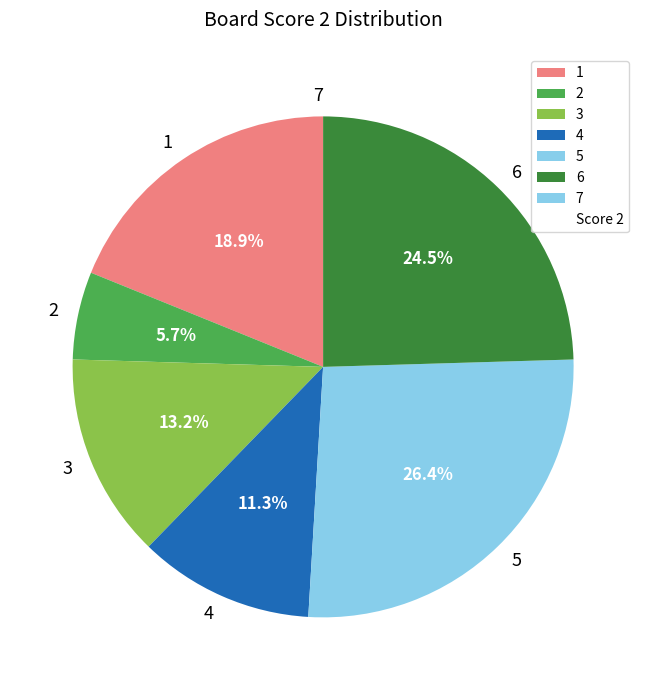

Is the sum of 3 and 1 greater than half?

No